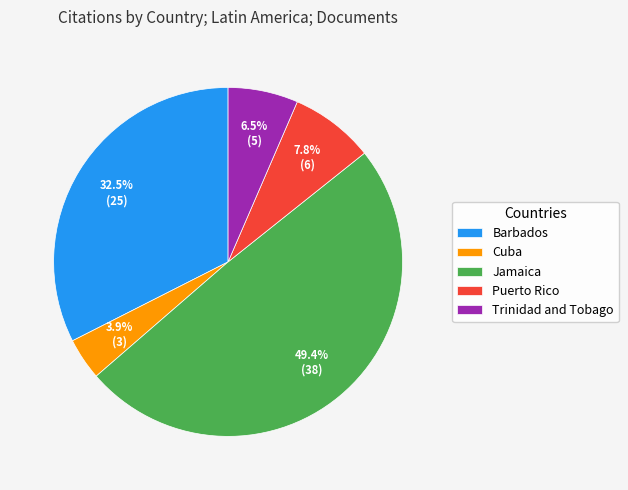

The Barbados slice represents 21% of the pie. True or false?

False